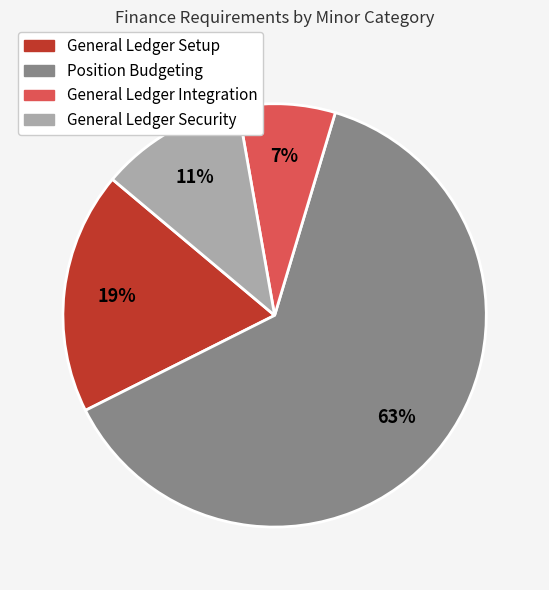

Rank the categories by value from lowest to highest.

General Ledger Integration, General Ledger Security, General Ledger Setup, Position Budgeting